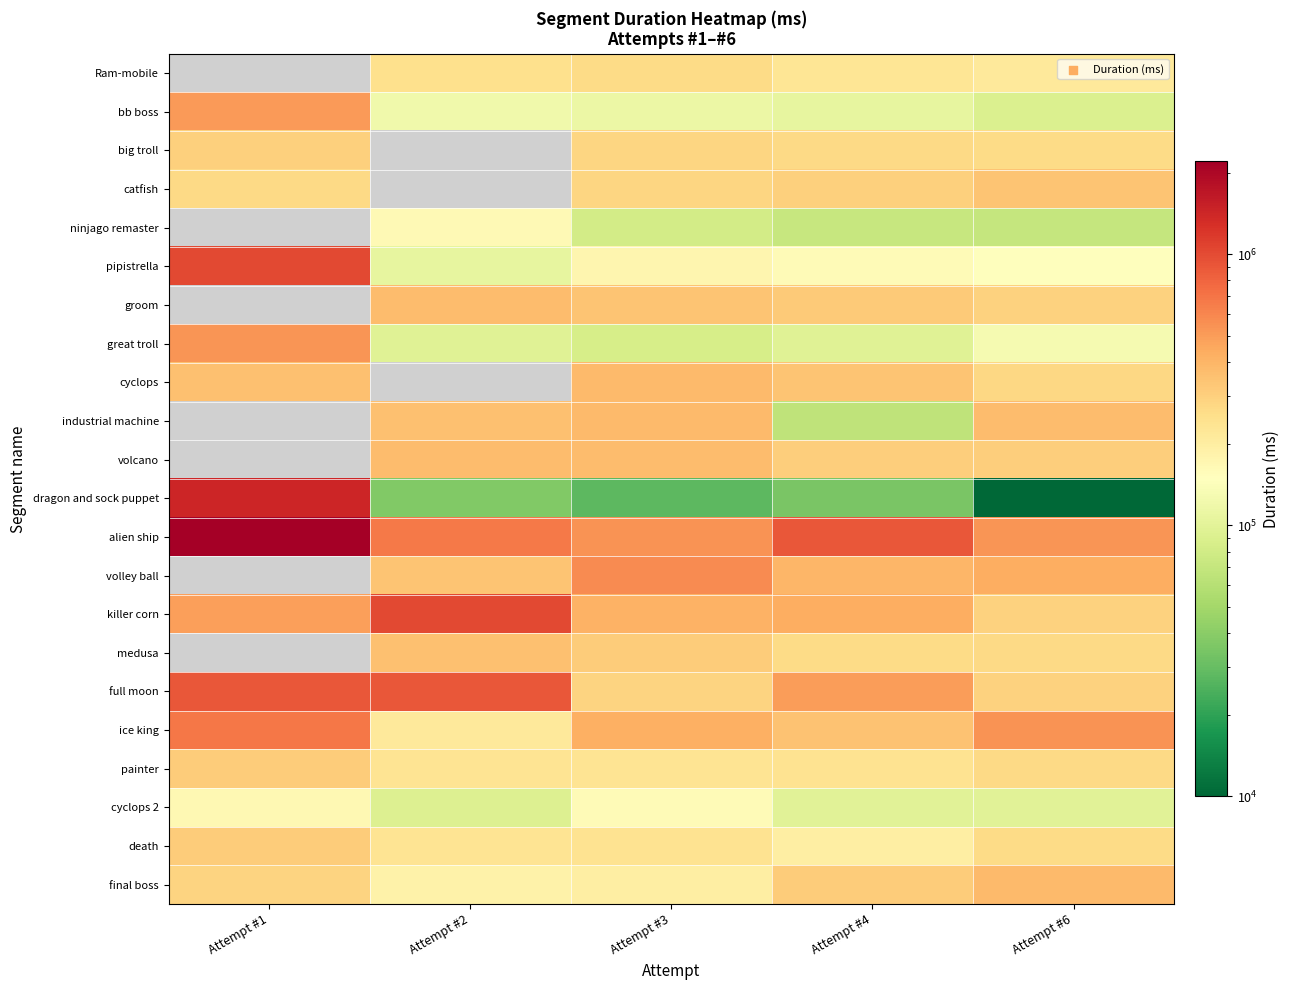

What is the sum of the great troll values at Attempt #6 and Attempt #3?

212470.0